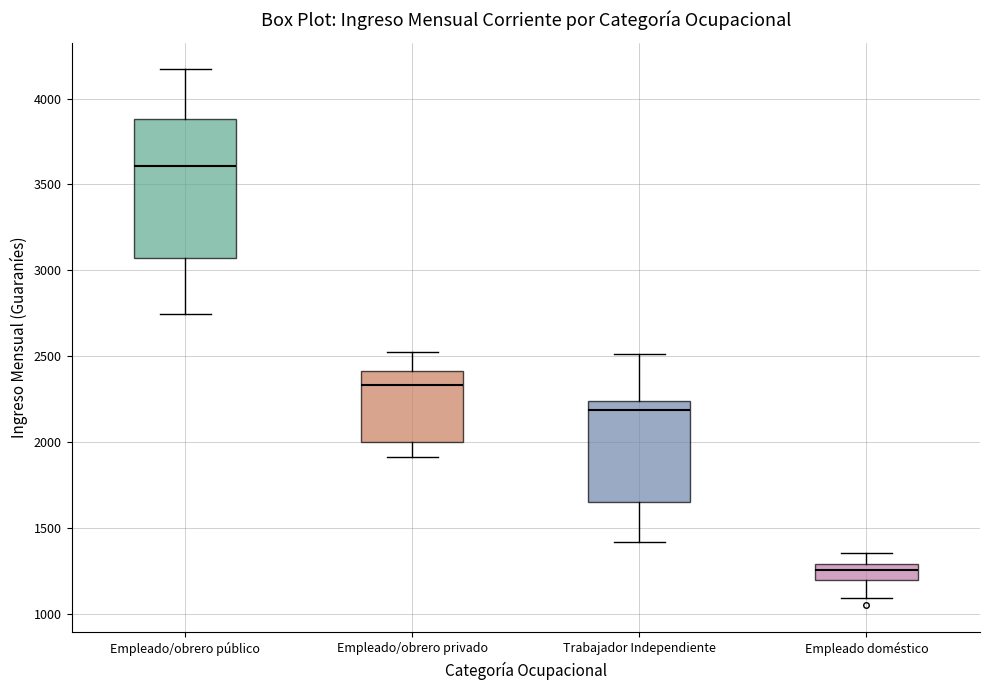

Reading left to right, transcribe this box plot: for each box, give where its median line is, the range the box spans, and where its two whiskers end, as read against the y-axis. The values are not printed on the chart, so give them approximately, as read against the axis.

Empleado/obrero público: median 3600, box 3050 to 3900, whiskers 2750 to 4150
Empleado/obrero privado: median 2350, box 2000 to 2400, whiskers 1900 to 2500
Trabajador Independiente: median 2200, box 1650 to 2250, whiskers 1400 to 2500
Empleado doméstico: median 1250, box 1200 to 1300, whiskers 1100 to 1350